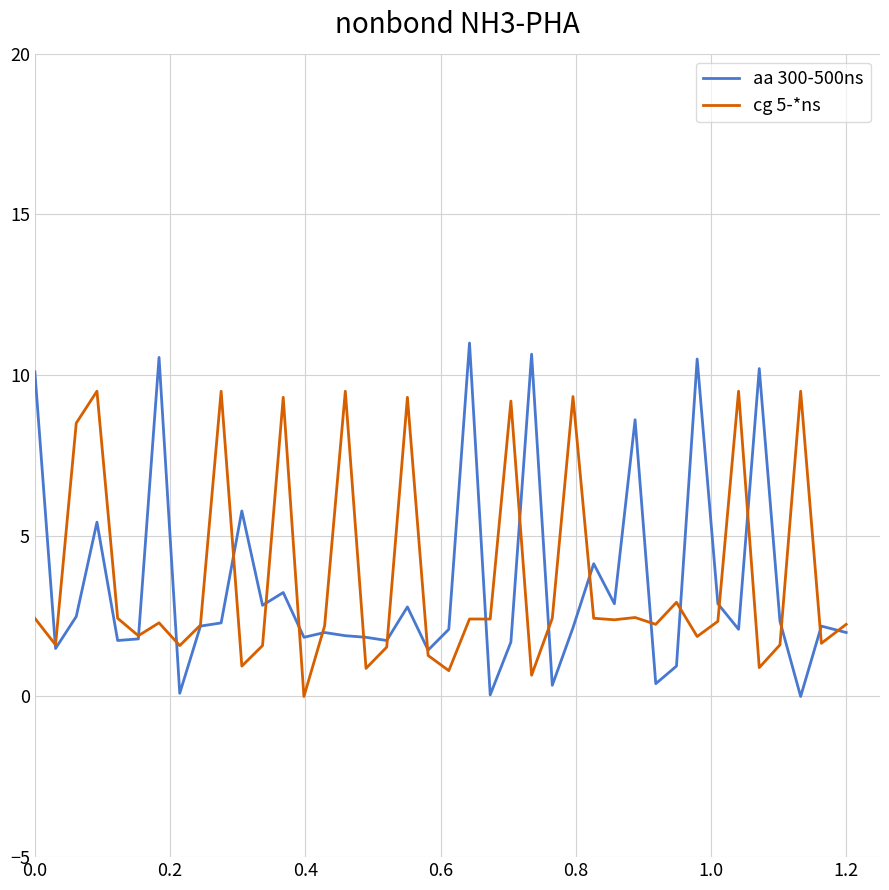

Rank the series by their maximum value, from lowest to highest.

cg 5-*ns, aa 300-500ns